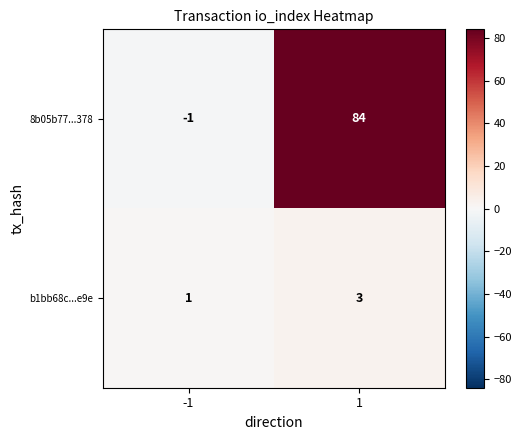

True or false: b1bb68c...e9e has a value of 4 at 1.

False